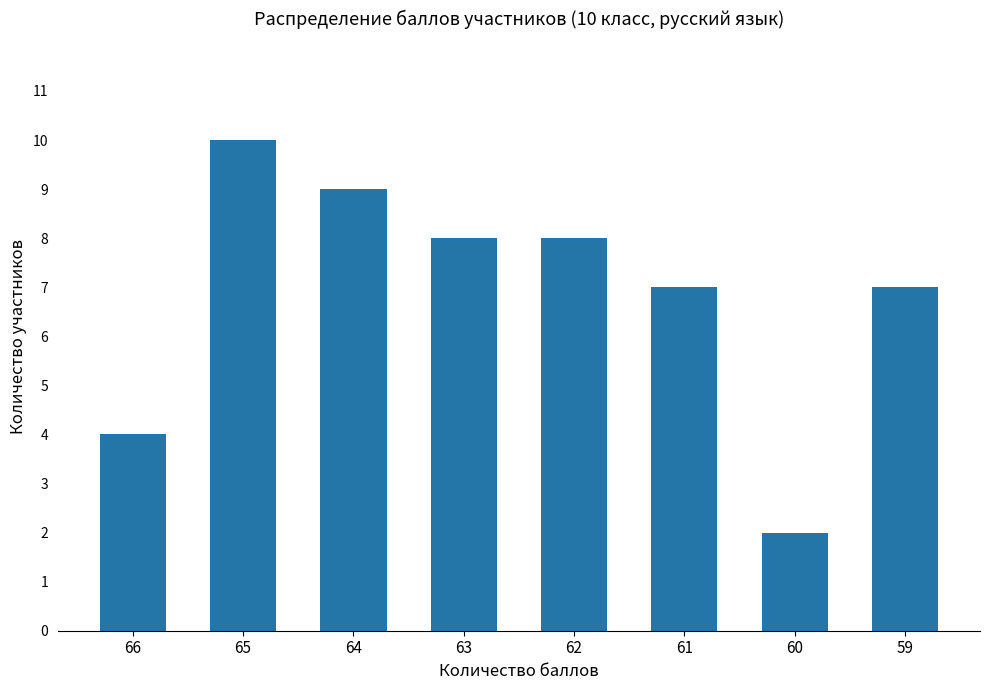

True or false: the data shows 2 at 65.

False